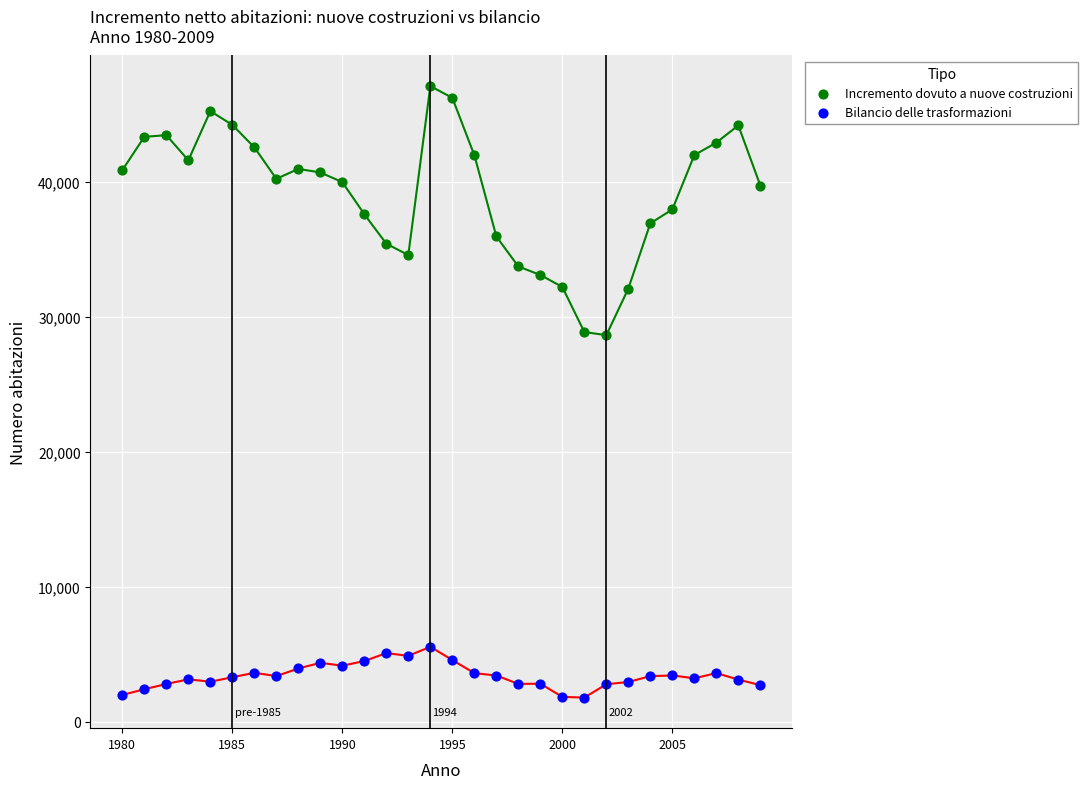

Which series reaches the maximum Y coordinate?

Incremento dovuto a nuove costruzioni